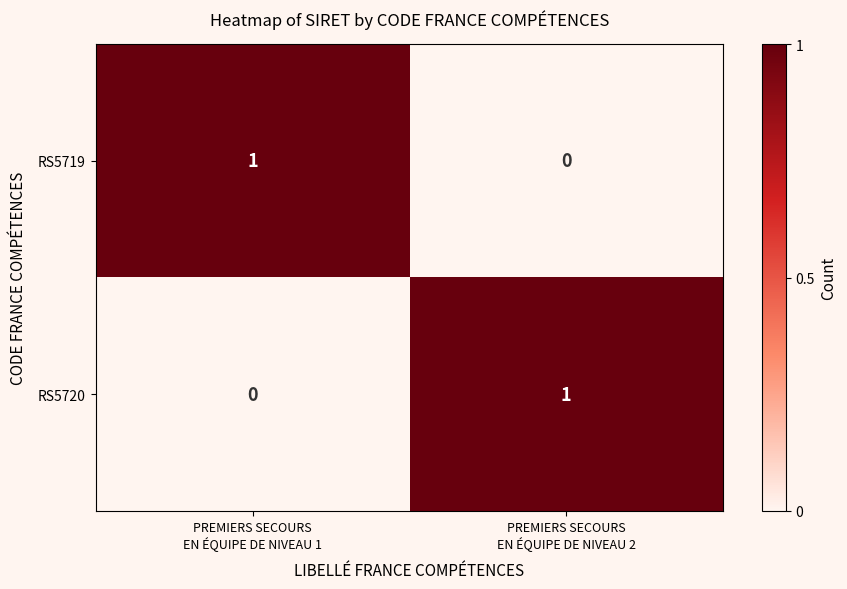

How many distinct data groups are displayed?

2